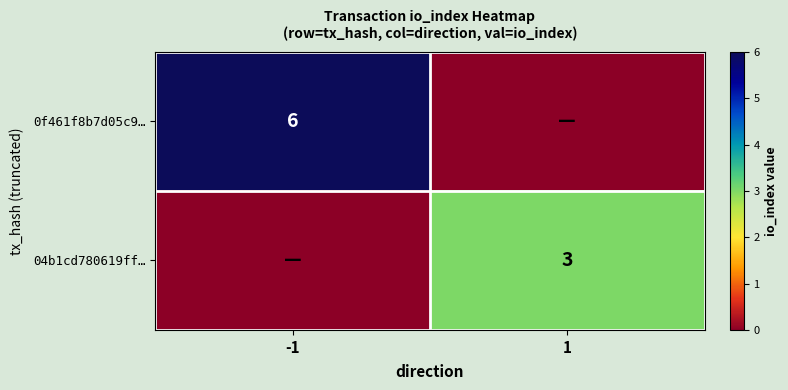

True or false: 0f461f8b7d05c9… has a value of 6 at -1.

True